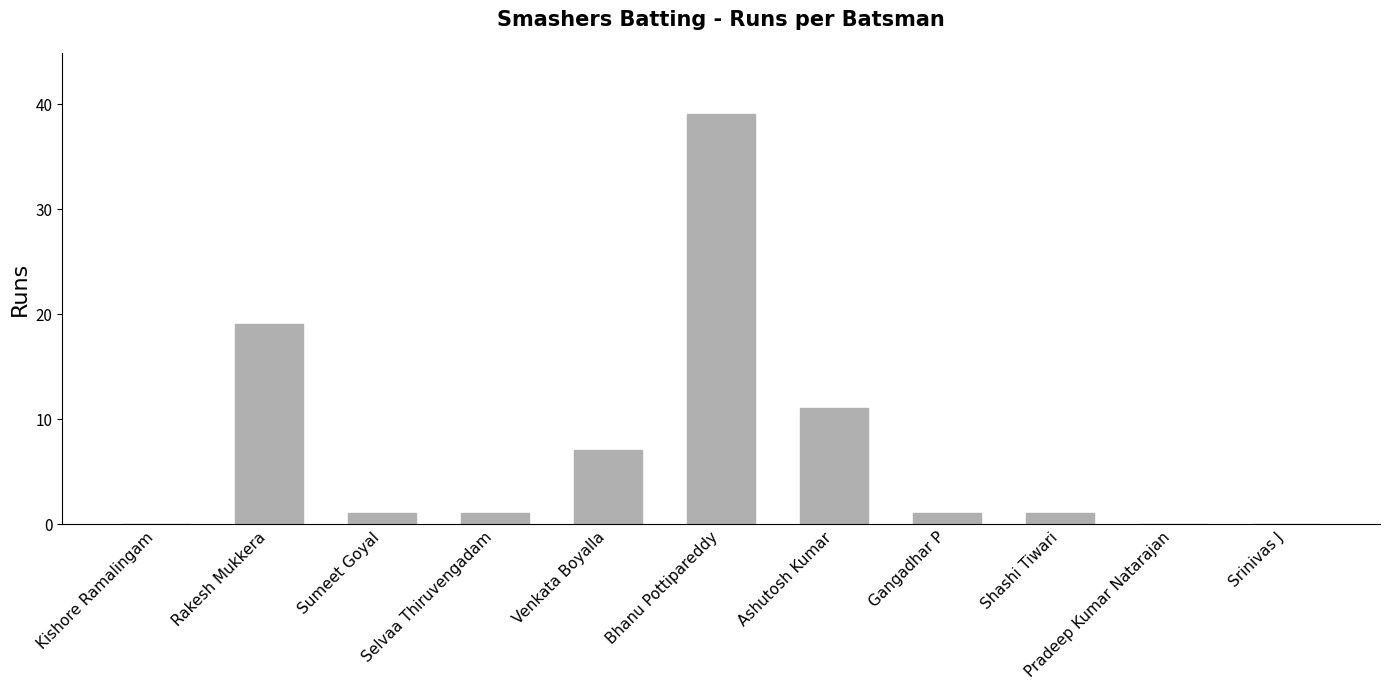

Which label corresponds to the largest value in the chart?

Bhanu Pottipareddy